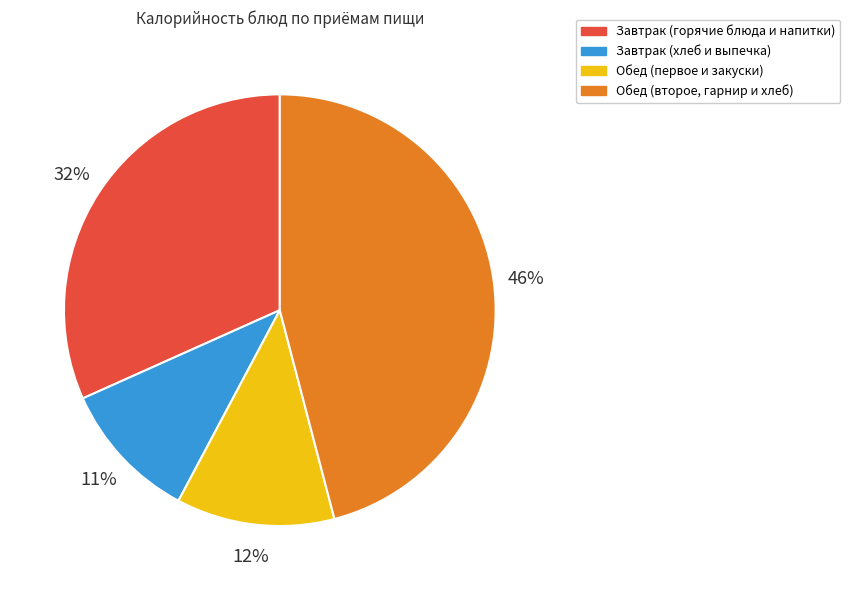

How many slices are in this pie chart?

4